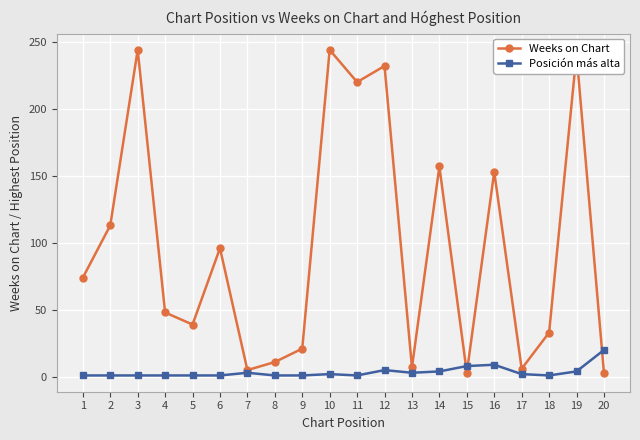

What is the greatest value displayed?

244